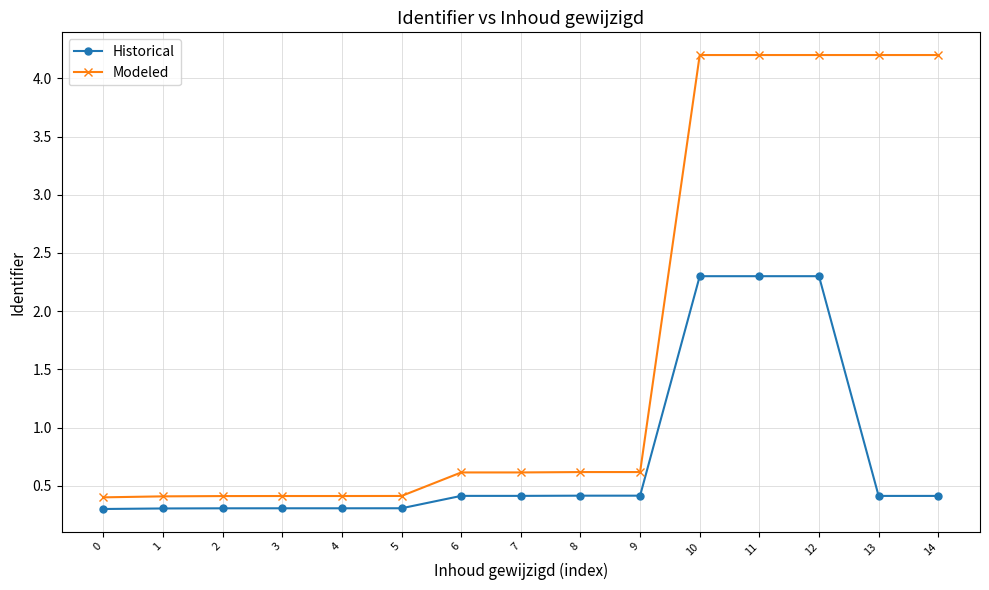

Which series has the largest range (max minus min)?

Modeled